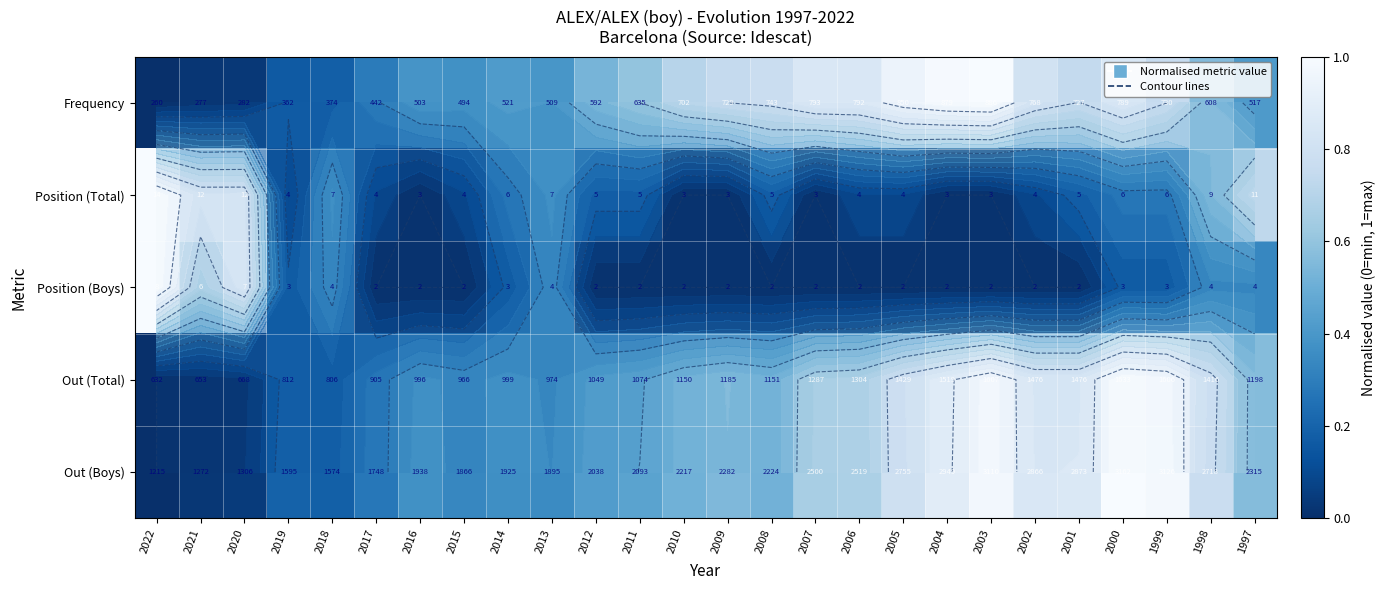

Which has a higher value, 1998 or 2014?

1998